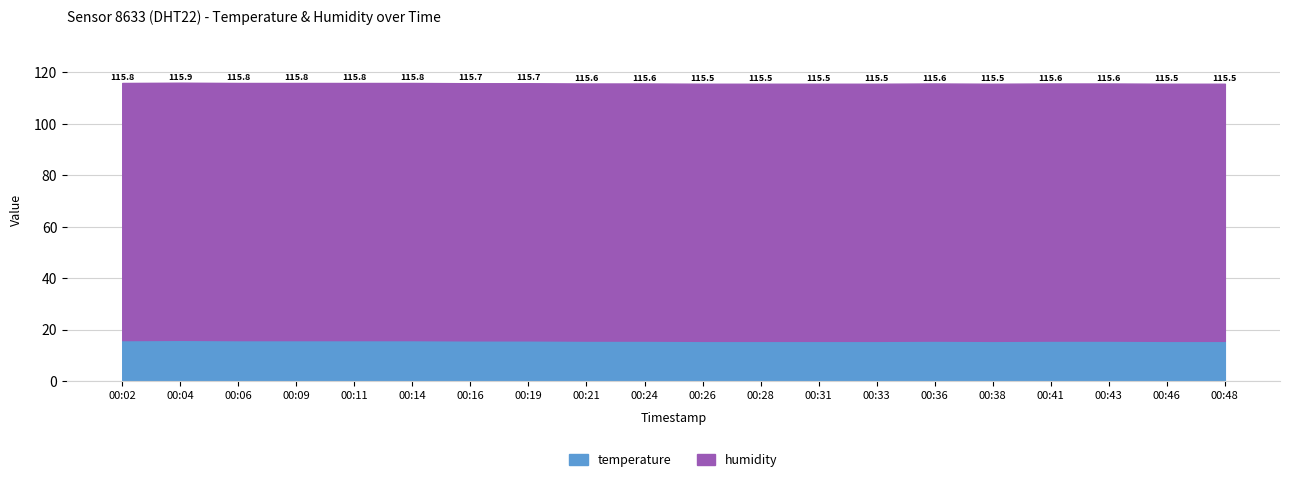

At which label is humidity closest to 99?

00:02